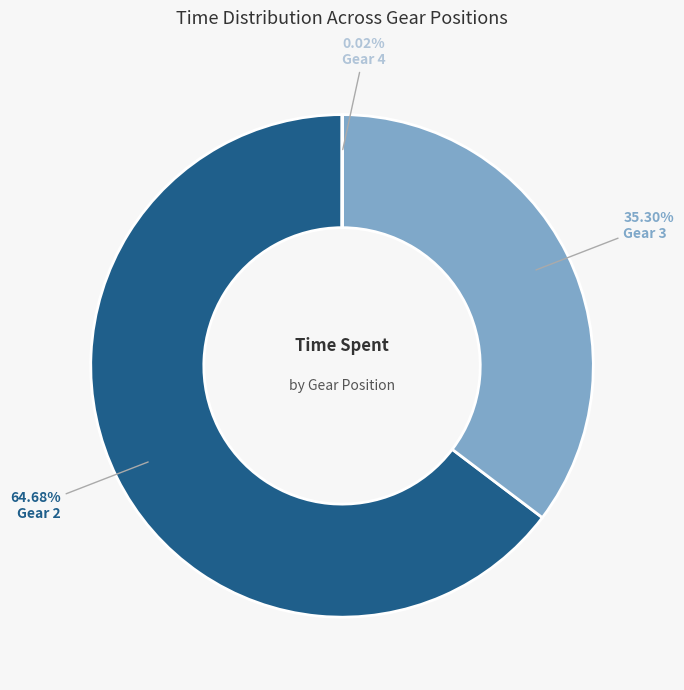

Do Gear 2 and Gear 3 together represent more than half of the pie?

Yes